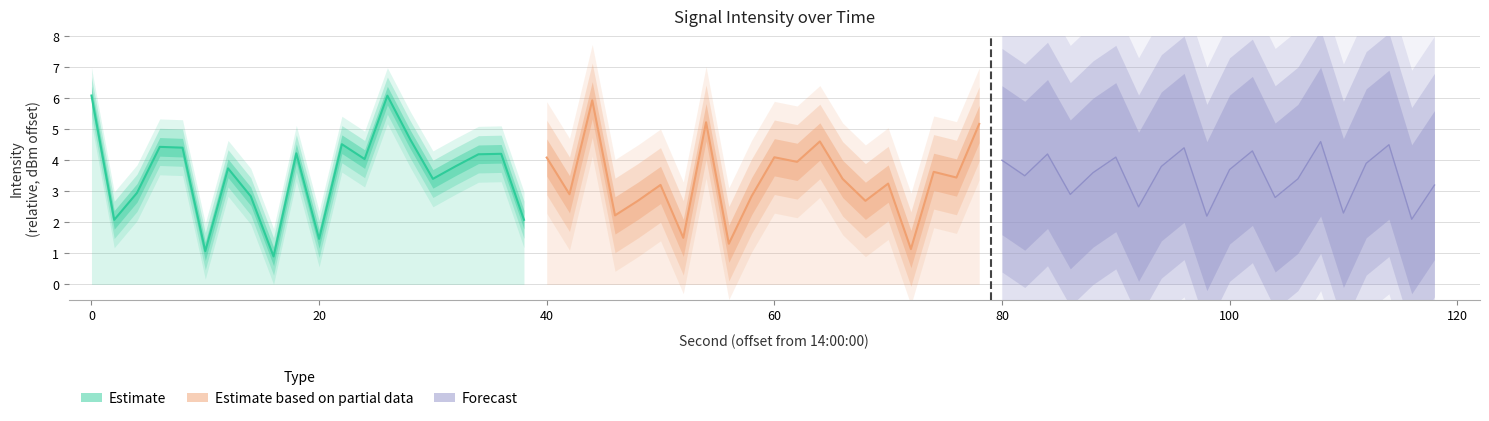

Is it true that Estimate based on partial data equals 3.1 at 40?

False